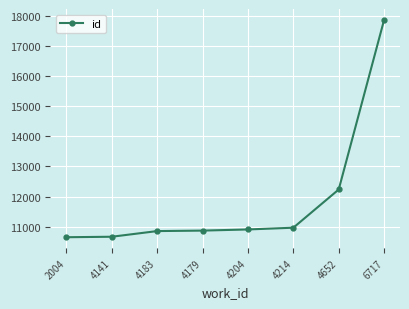

The chart shows a value of 10665 at 4141. True or false?

True